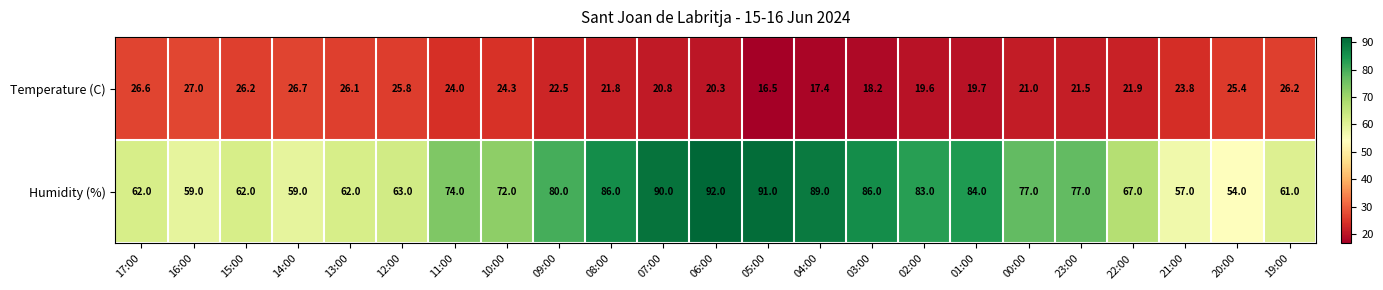

Which series changed the most between 01:00 and 21:00?

Humidity (%)